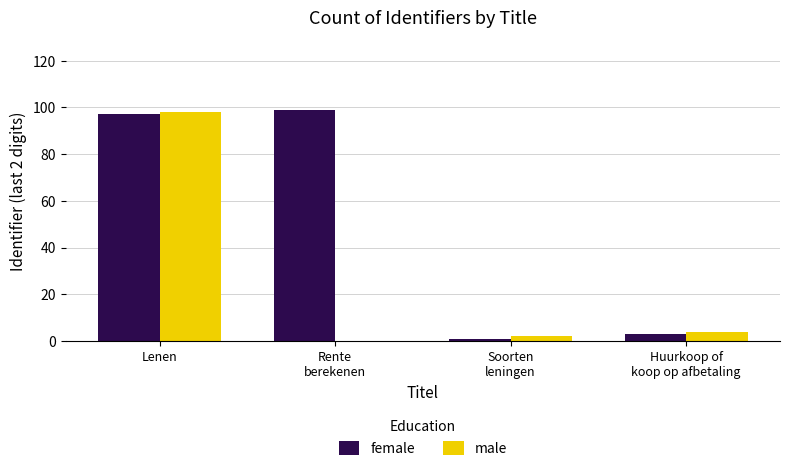

Are the bars horizontal?

No